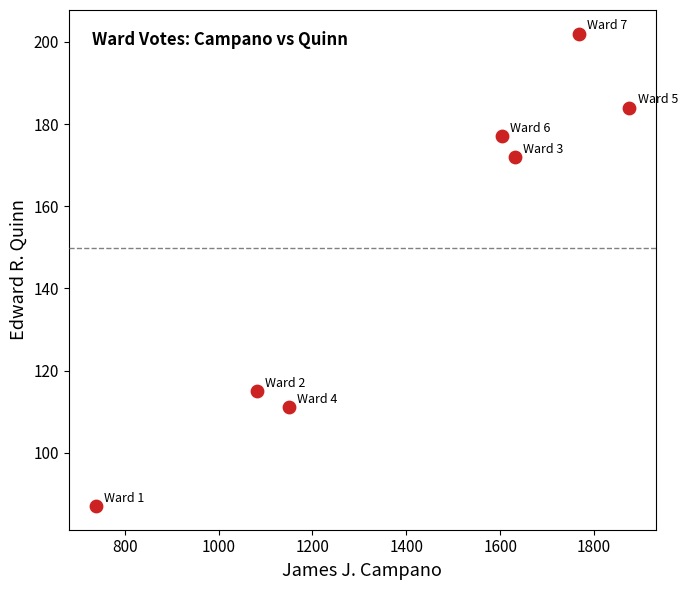

What is the average Y value?

150